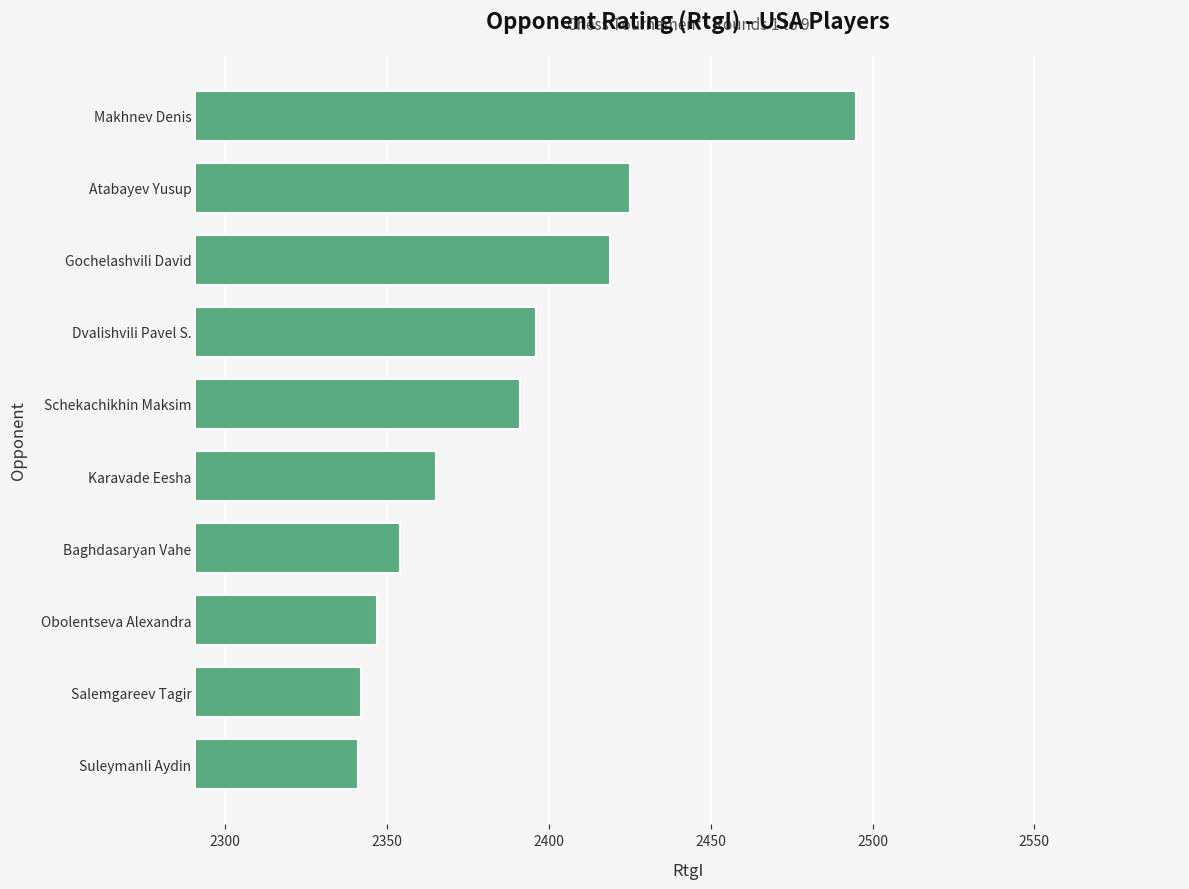

At which label is the value closest to 2418?

Gochelashvili David